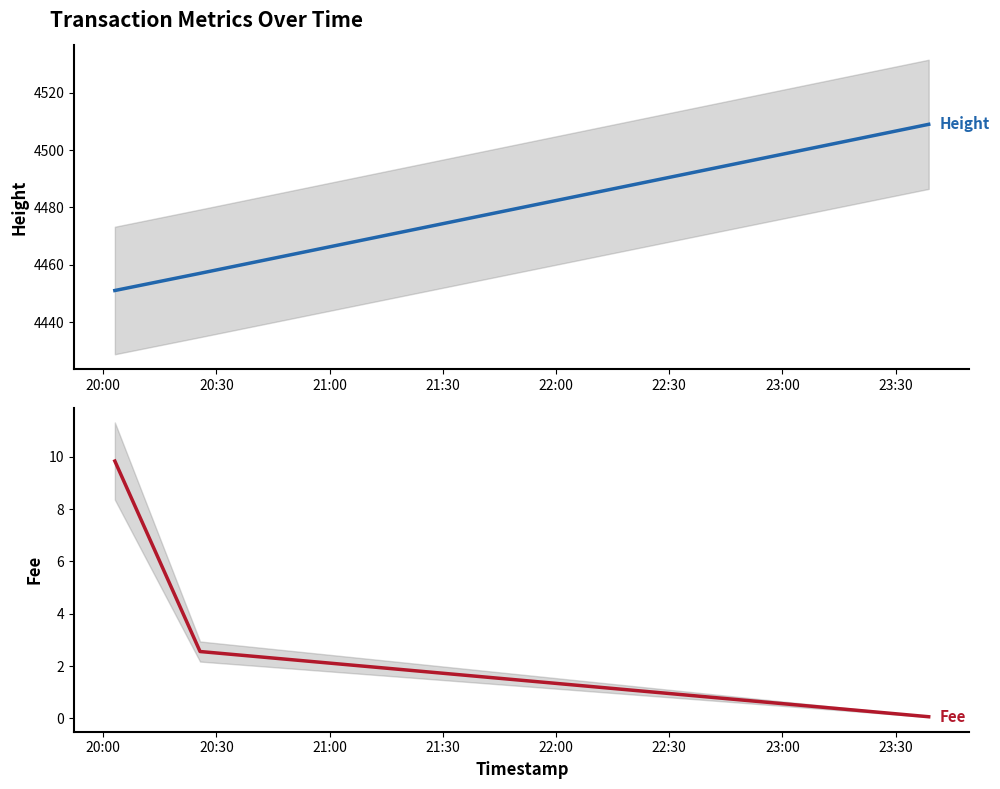

What is the maximum value for Height?

4509.0